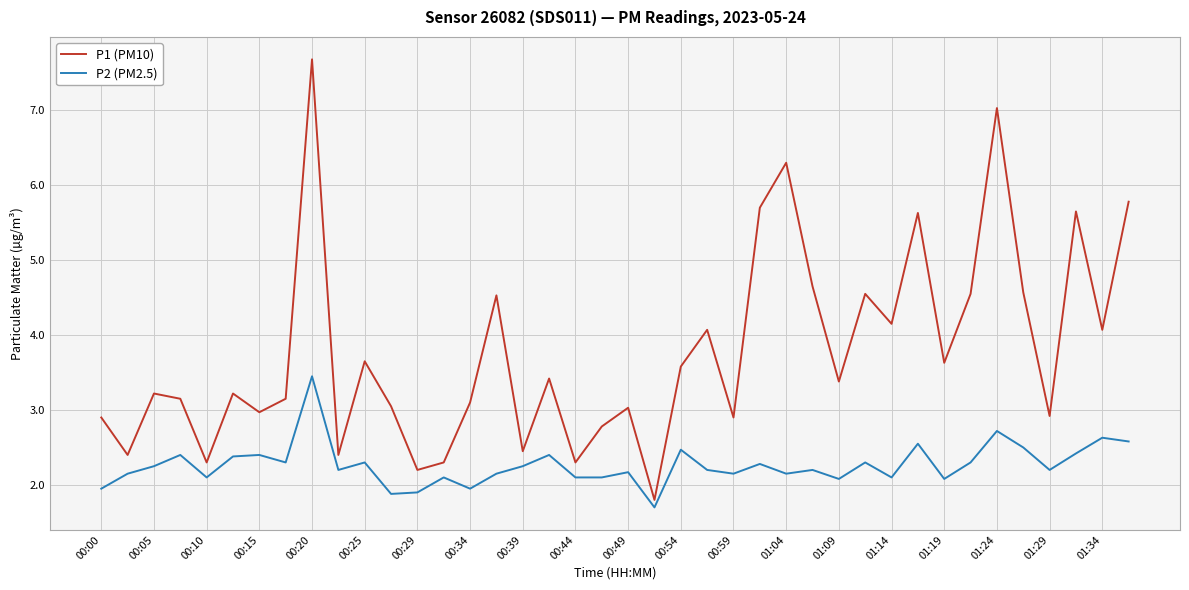

What is the average value of the P1 (PM10) series?

3.8